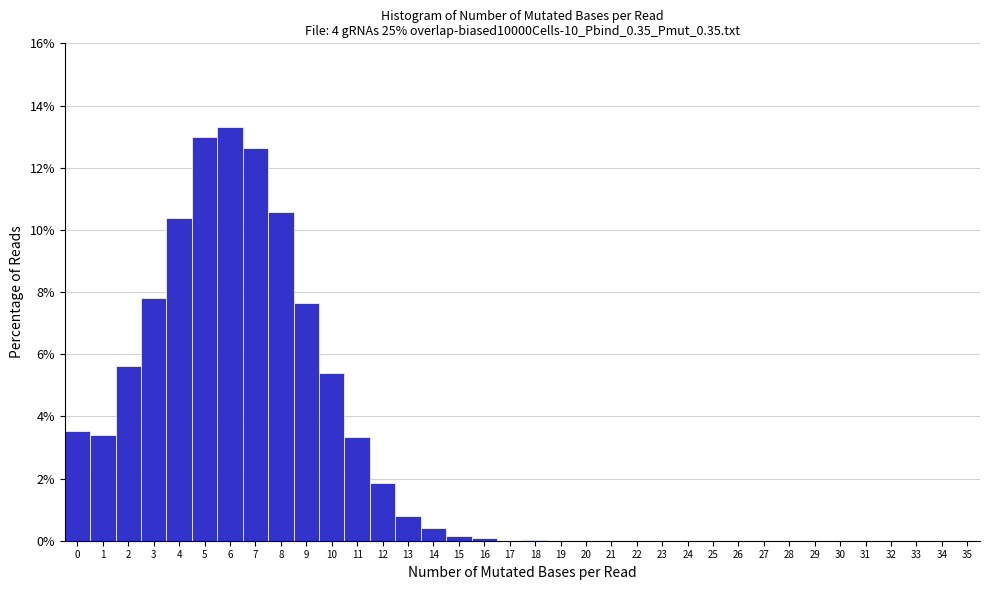

What is the height of the bar covering 10.5 to 11.5 on the x-axis? The values are not printed on the chart, so give them approximately, as read against the axis.

3.4